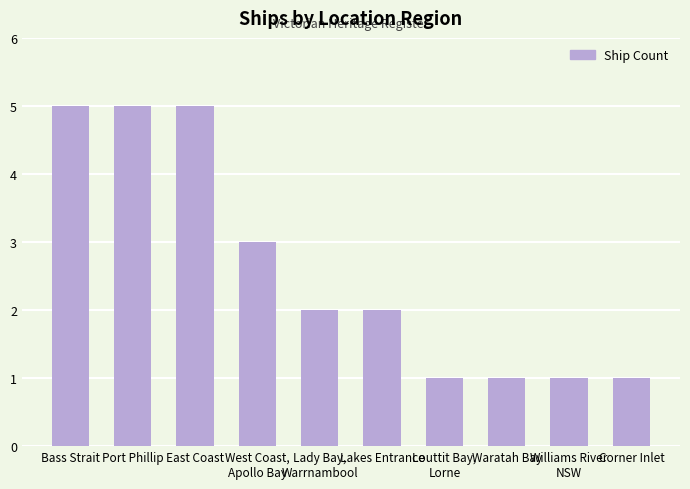

What is the label of the 5th bar from the left?

Lady Bay,
Warrnambool